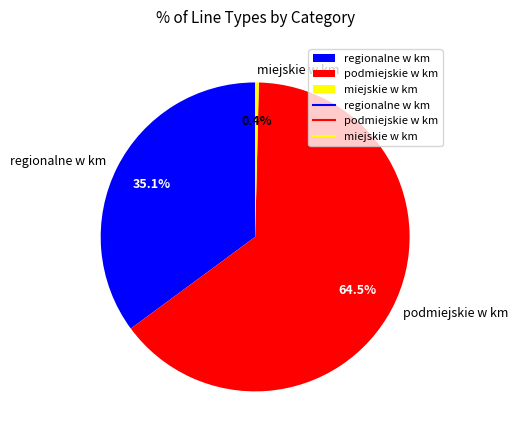

To the nearest percent, what is the average slice percentage?

33%